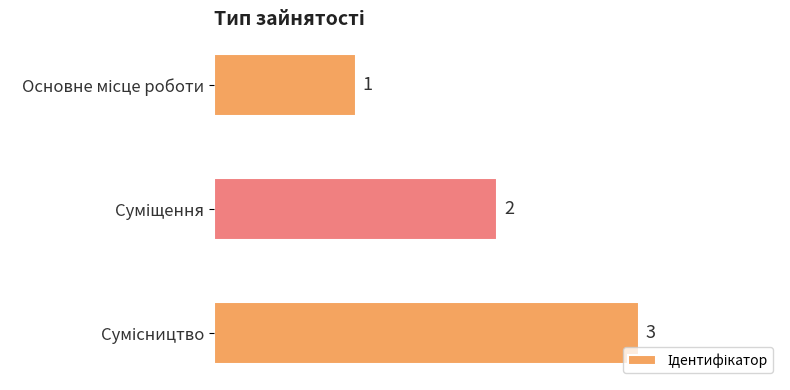

Count the values in the range 1 to 3.

3